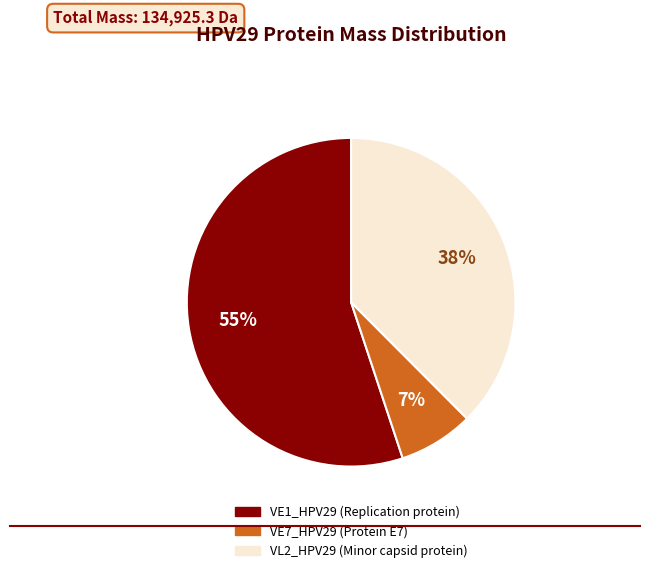

To the nearest percent, what is the difference between the largest and smallest slice percentages?

48%